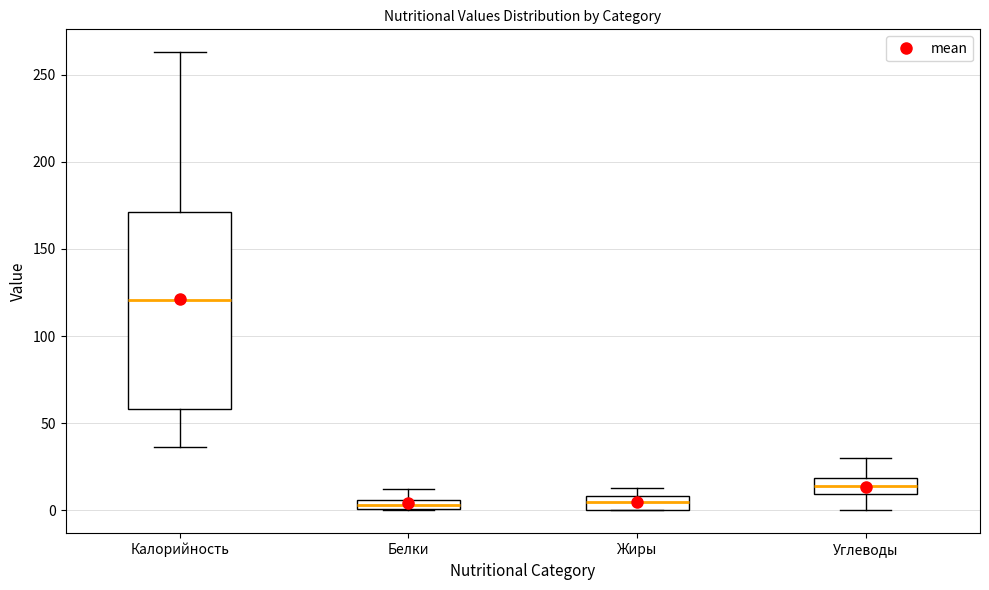

Where does the median line of the box for Углеводы sit on the y-axis? The values are not printed on the chart, so give them approximately, as read against the axis.

15